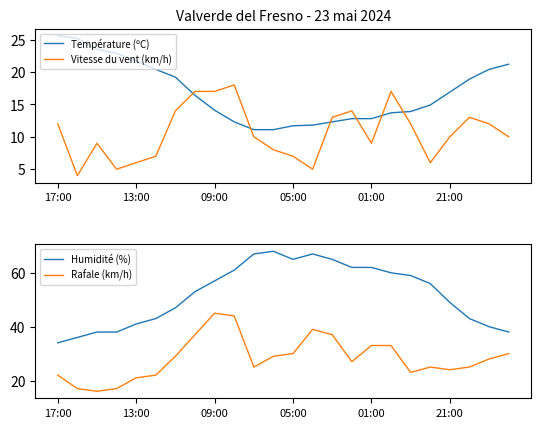

Is it true that Rafale (km/h) equals 22 at 17:00?

True